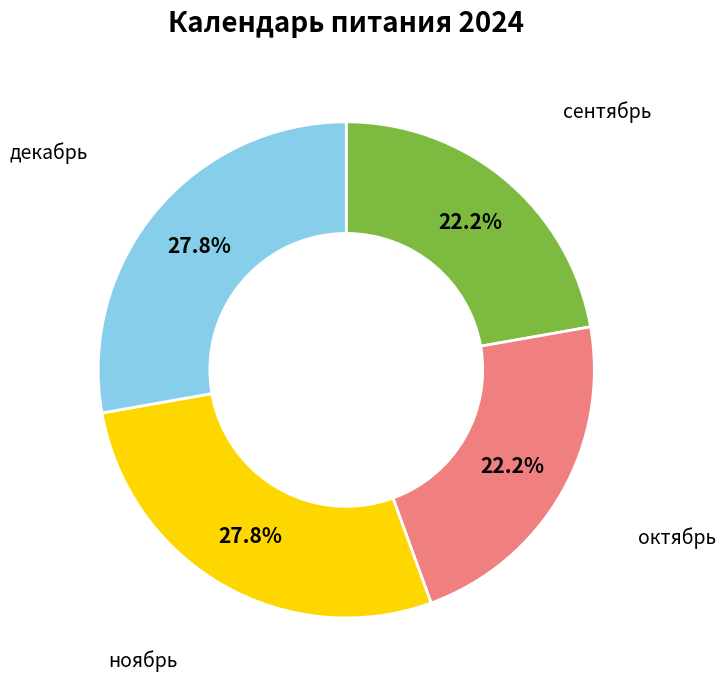

Is there any slice that represents more than half of the pie?

No